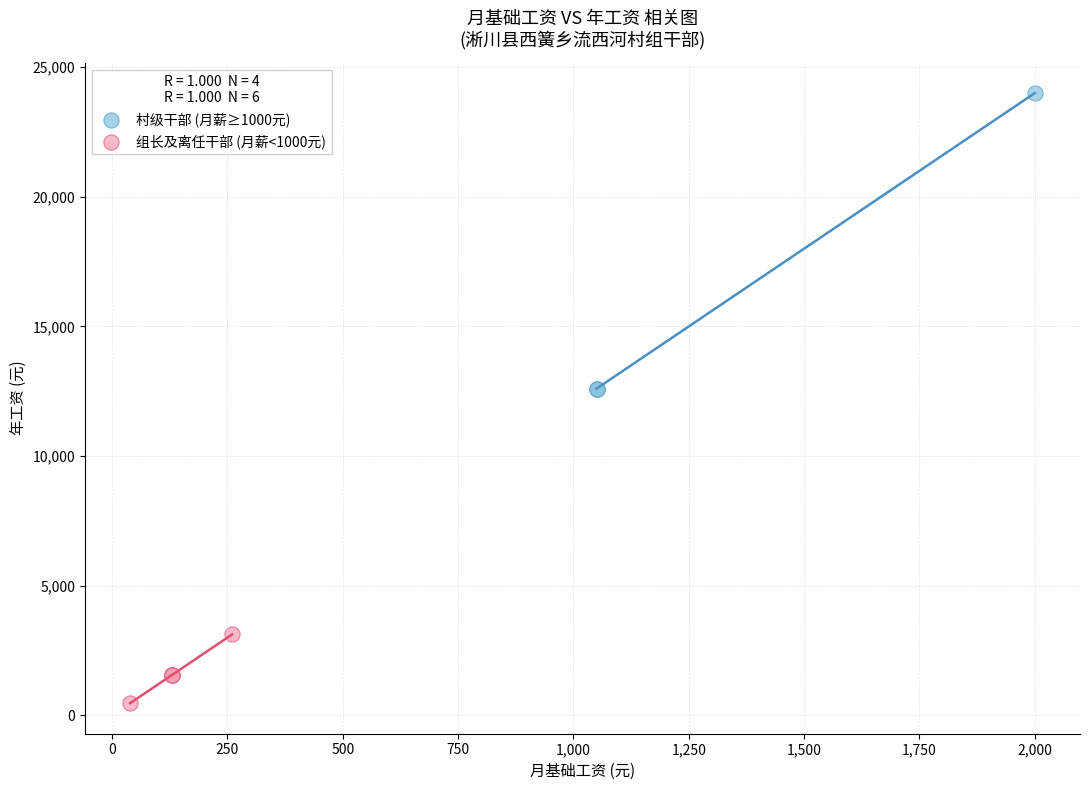

Which series has the largest Y range (max minus min)?

村级干部 (月薪≥1000元)